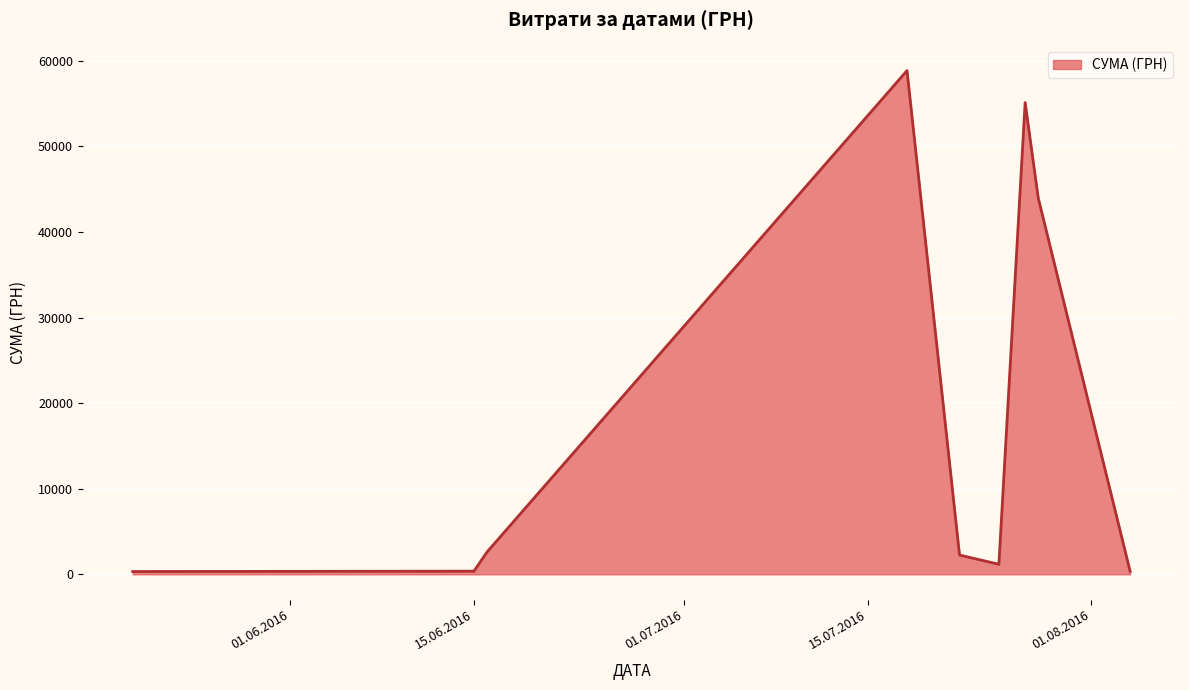

What is the maximum value shown in the chart?

58840.0